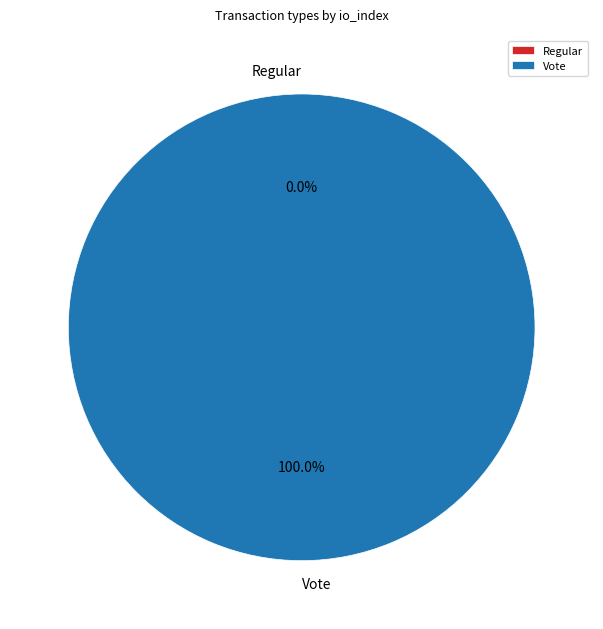

How many segments does this pie chart have?

2